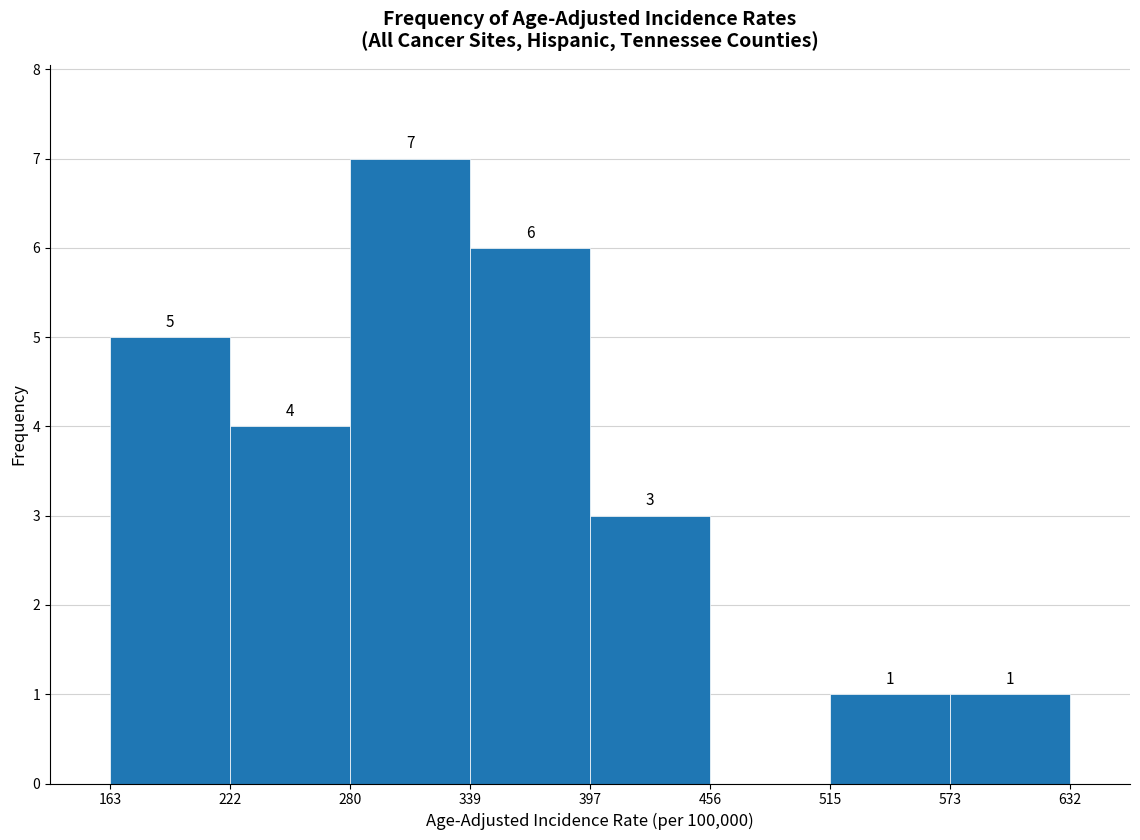

Which range on the x-axis has the tallest bar?

280 to 339